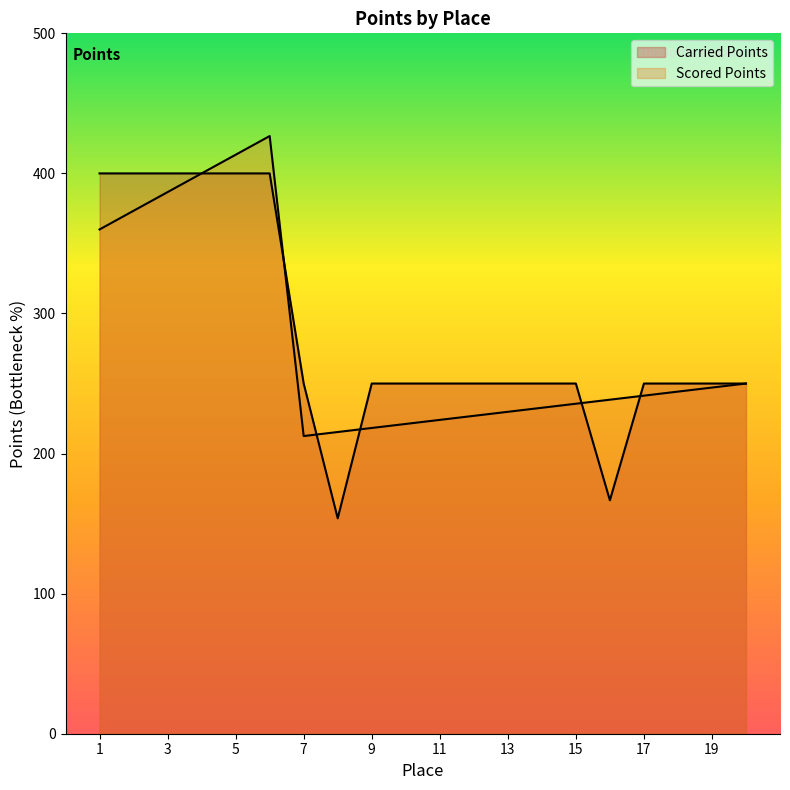

Where is Carried Points nearest to the value 276?

7